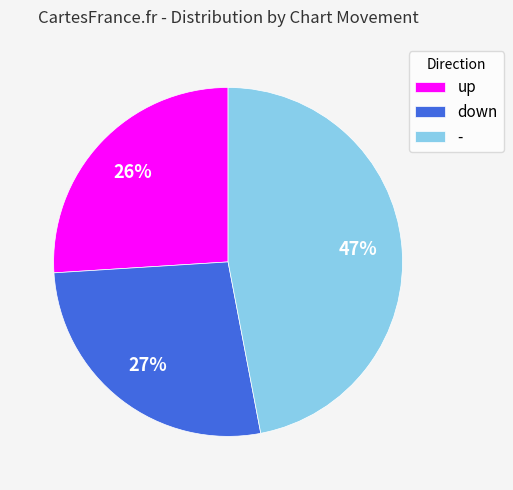

Count the number of slices in the pie.

3